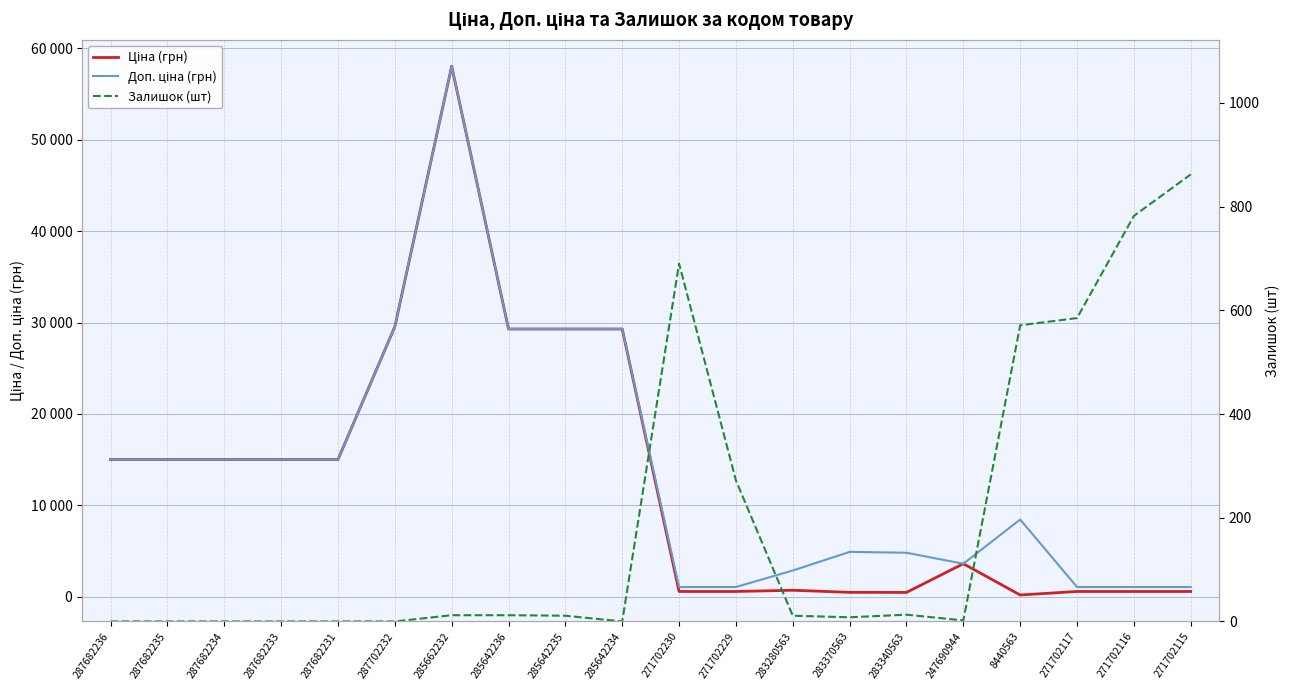

What is the total value across all series at 287702232?

59097.9